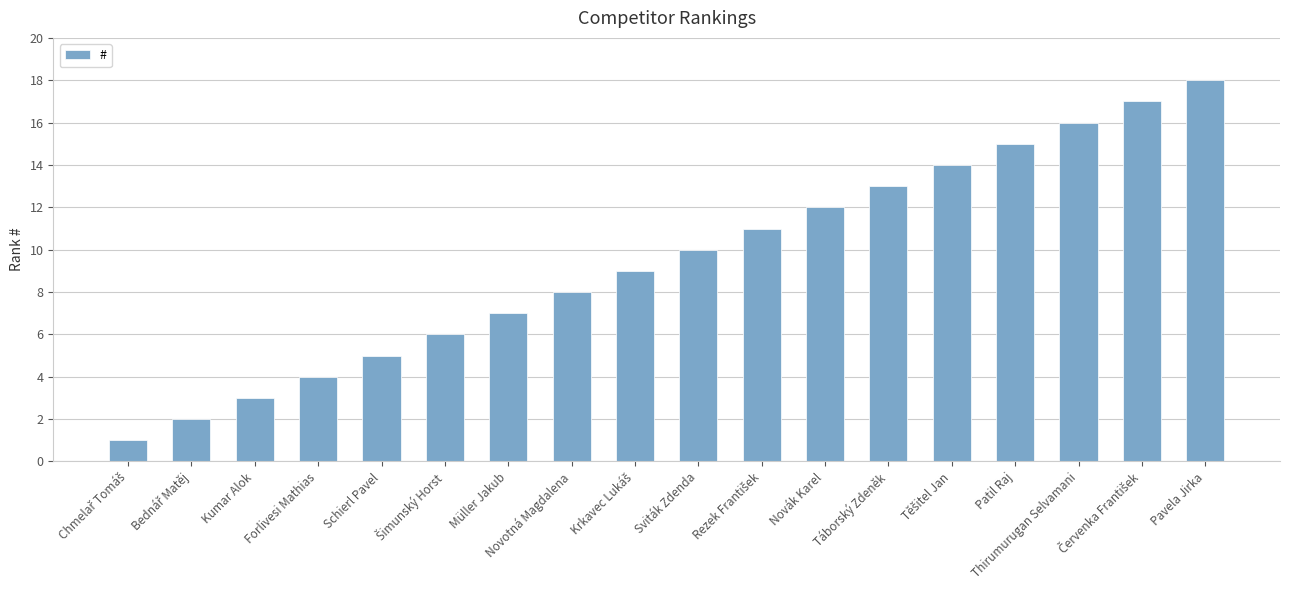

Which label corresponds to the largest value in the chart?

Pavela Jirka